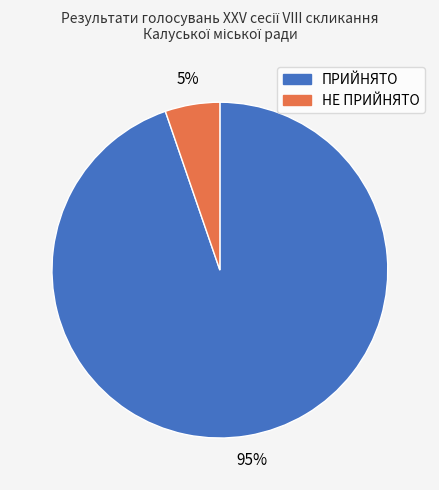

To the nearest percent, what is the combined percentage of ПРИЙНЯТО and НЕ ПРИЙНЯТО?

100%